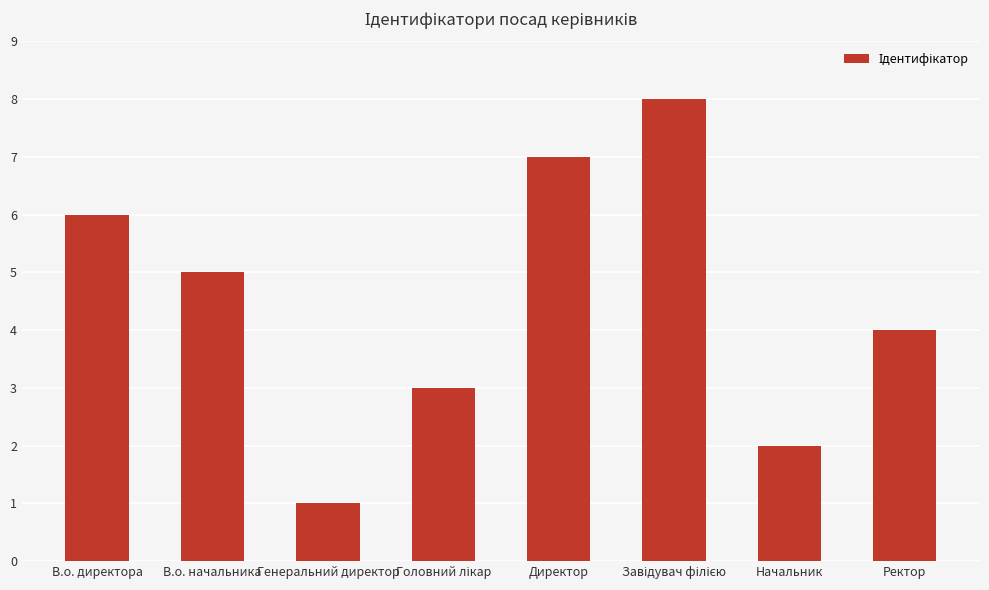

What is the value of the 3rd bar from the left?

1